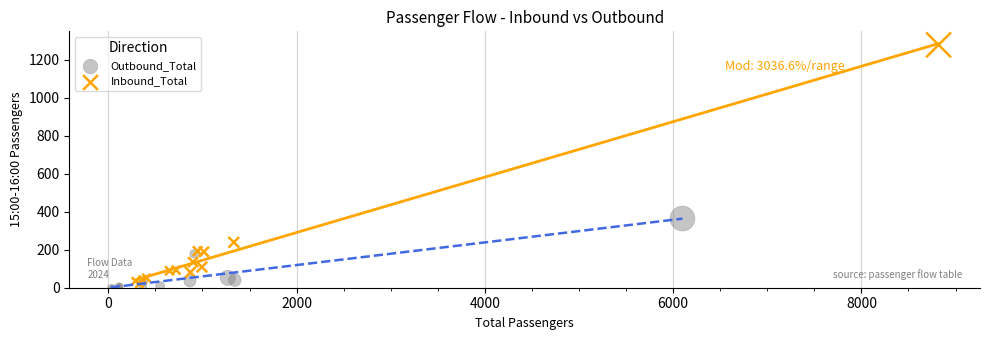

Which series contains the lowest Y value?

Outbound_Total